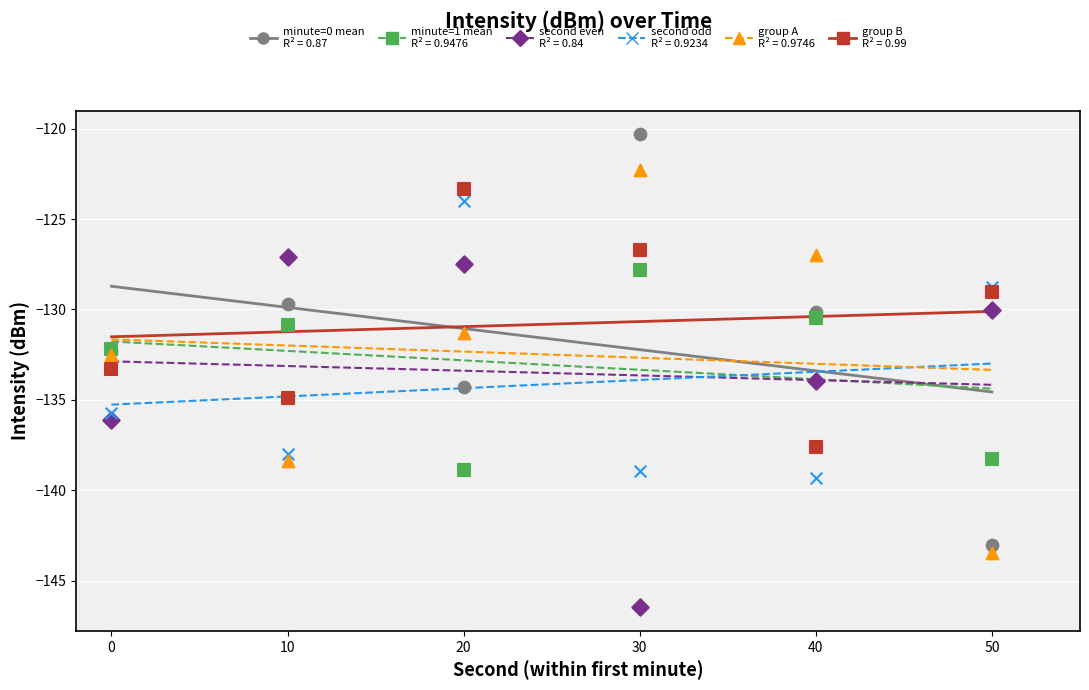

Which series has the widest spread of Y values?

minute=0 mean